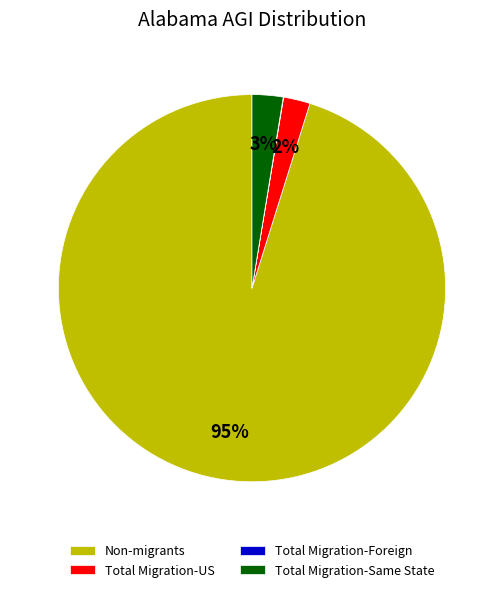

Which slice is the largest?

Non-migrants